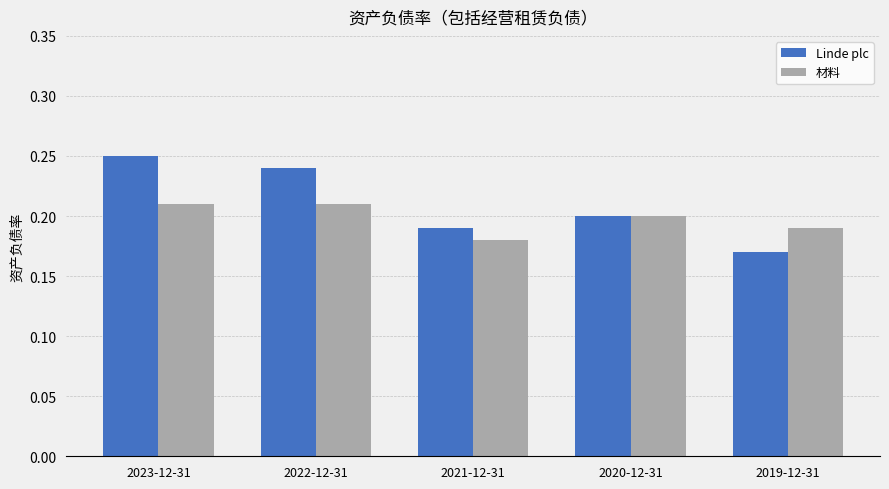

Are the bars horizontal?

No